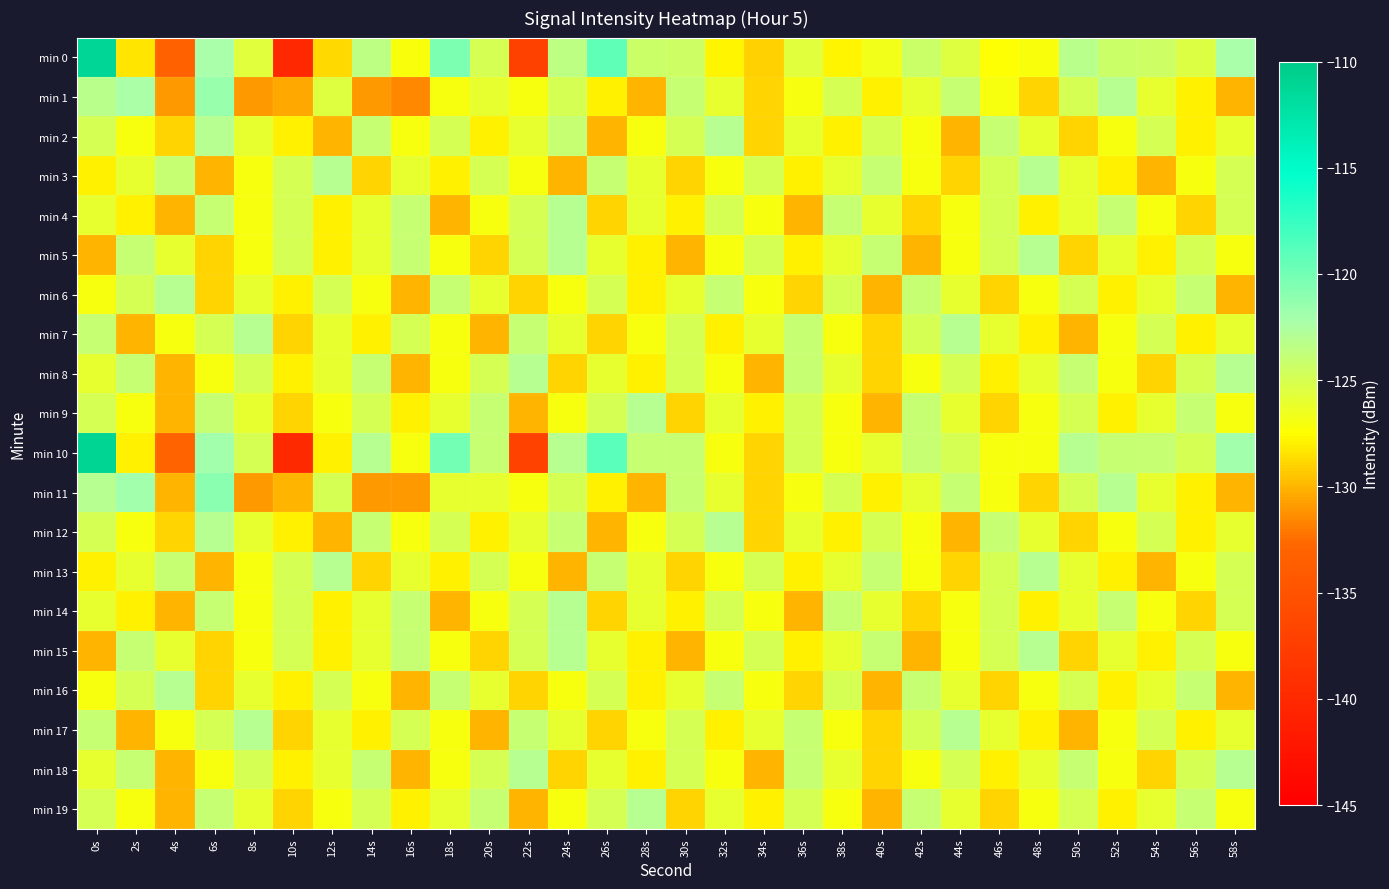

What is the difference between the highest and lowest values at 28s?

7.0